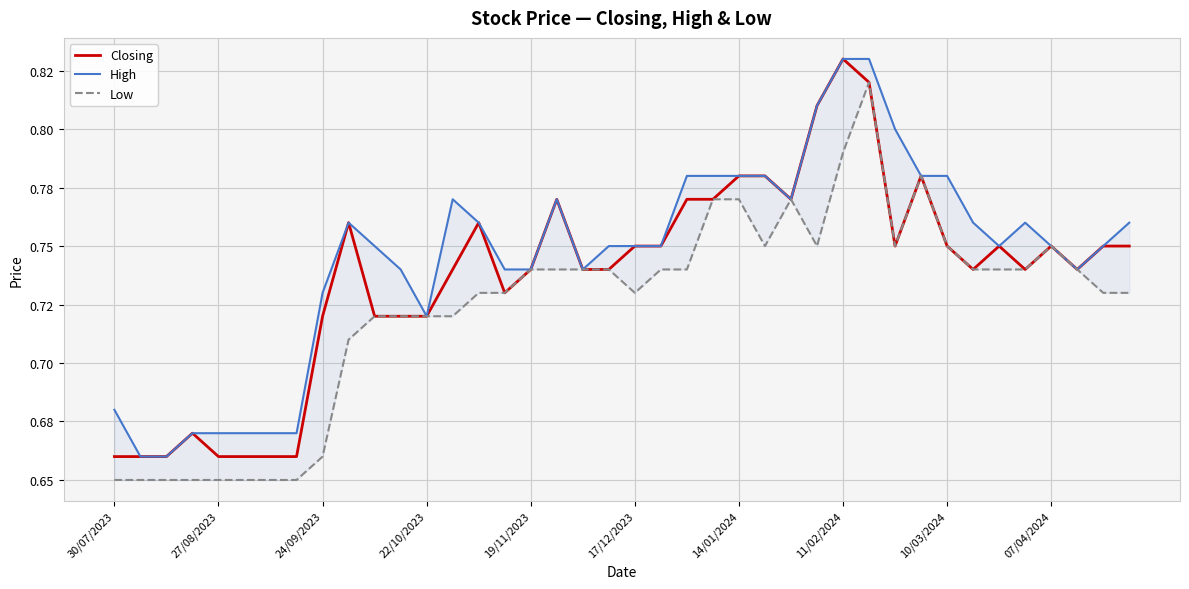

The value of Low at 27 is 1.1. True or false?

False